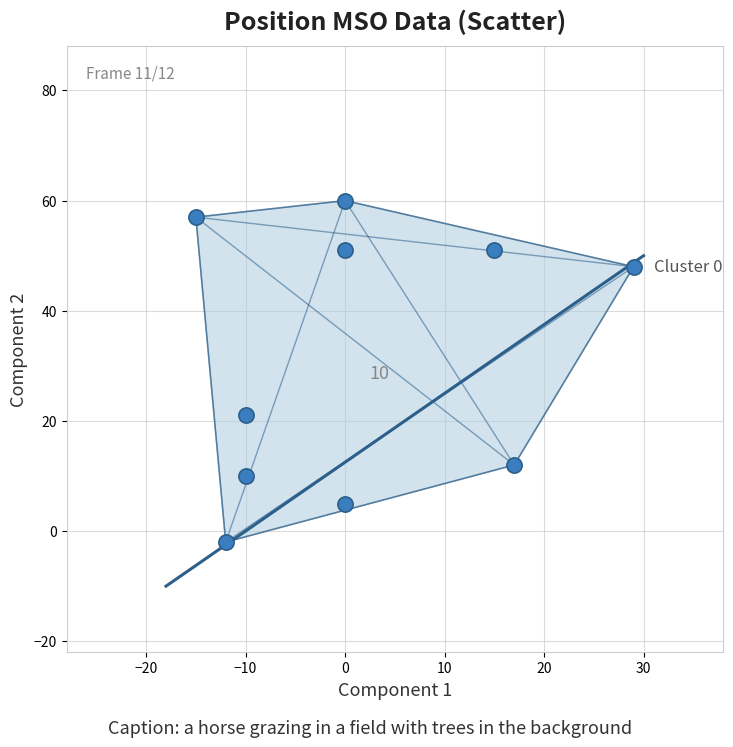

What is the average Y value?

31